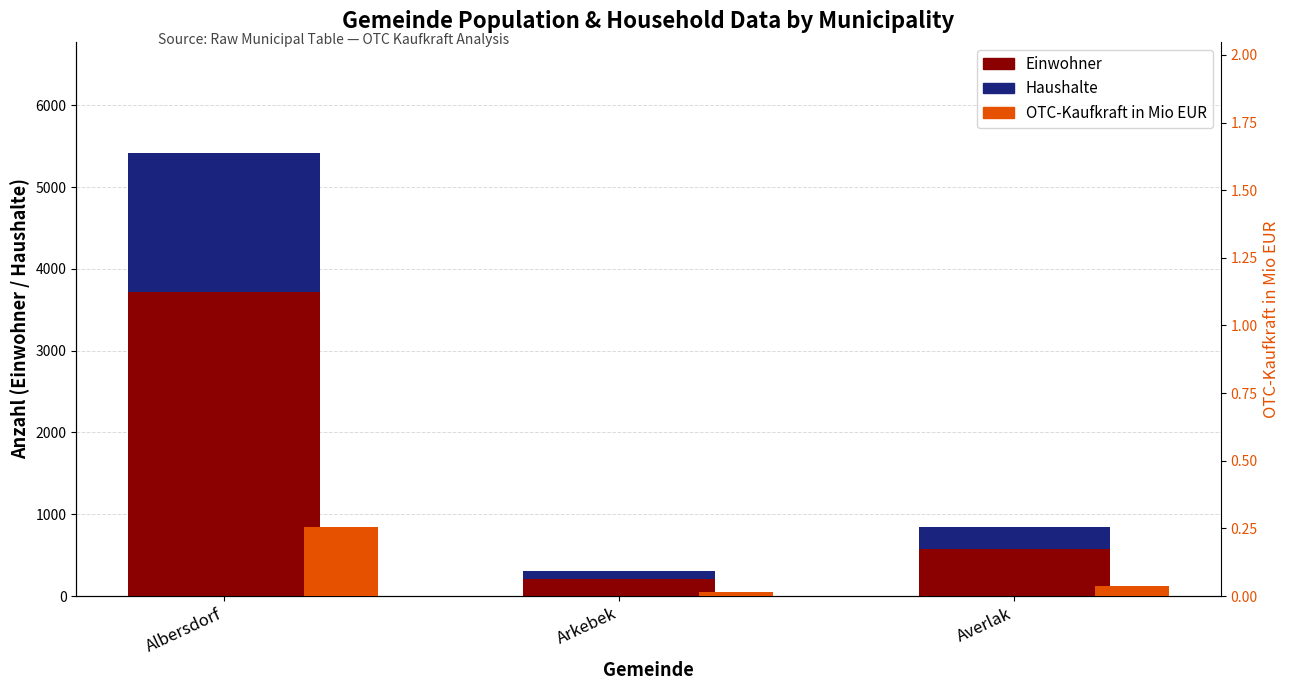

Which series changed the most between Arkebek and Averlak?

Einwohner